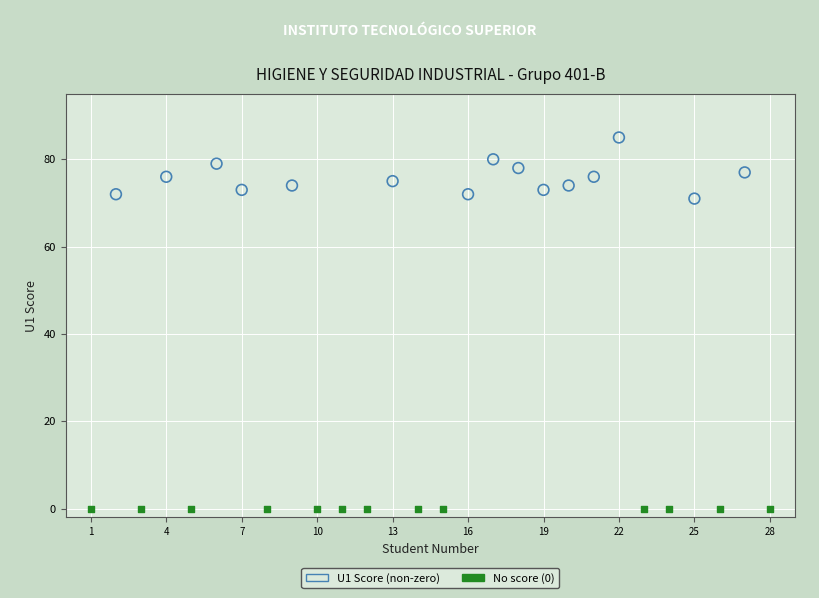

Which series contains the lowest Y value?

No score (0)